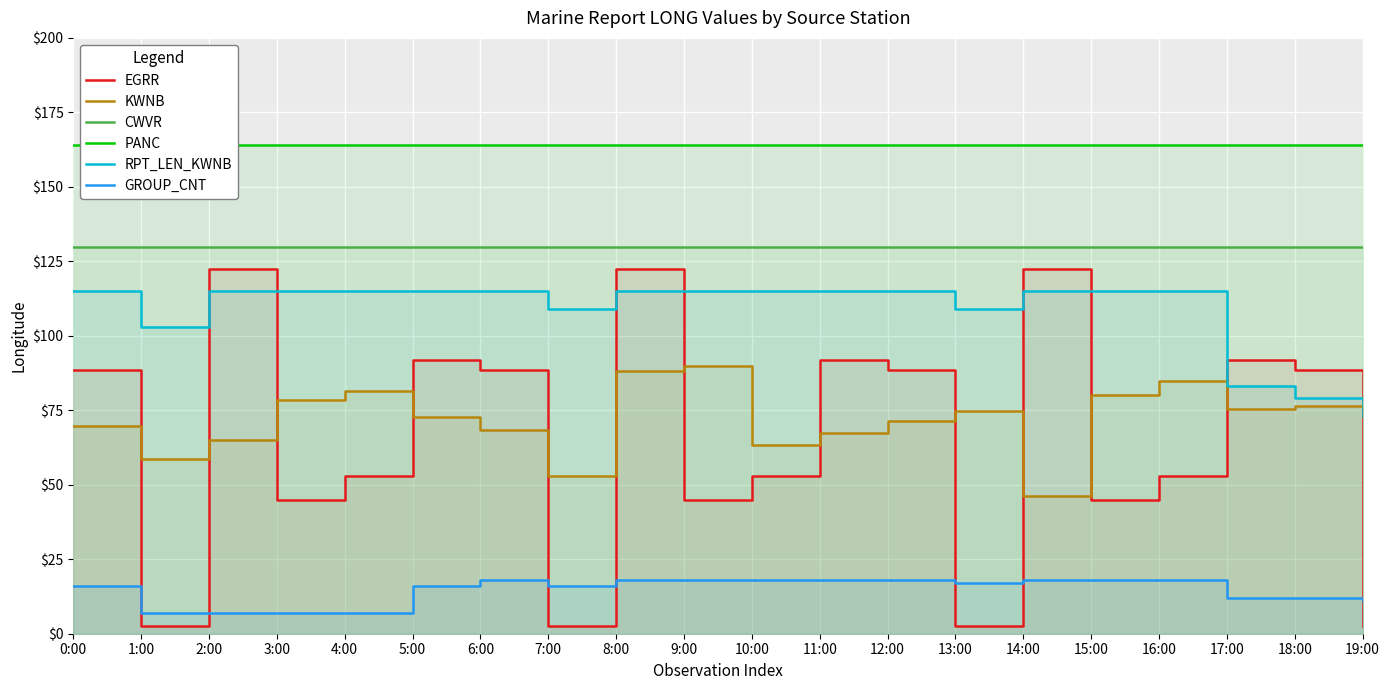

What is the lowest value of the PANC series?

164.1